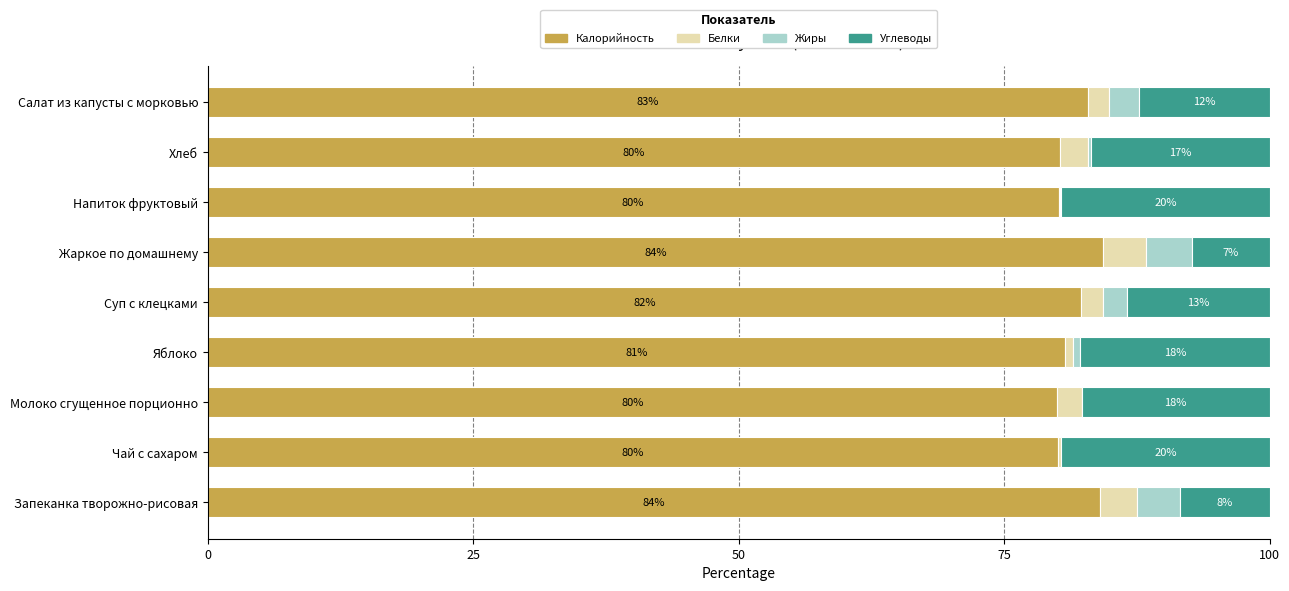

What is the highest value of the Калорийность series?

84.3